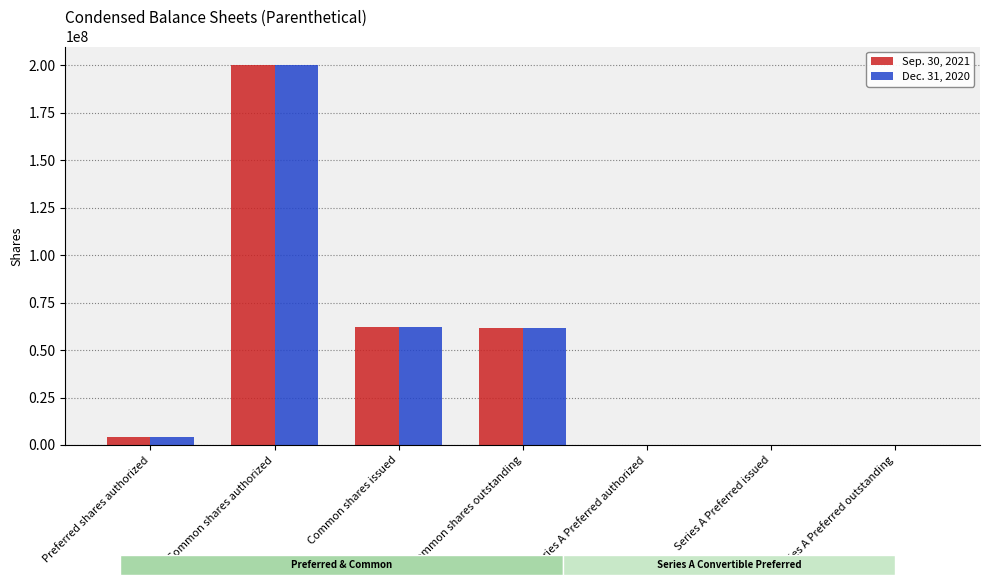

At which label is Dec. 31, 2020 closest to 100000000?

Common shares issued